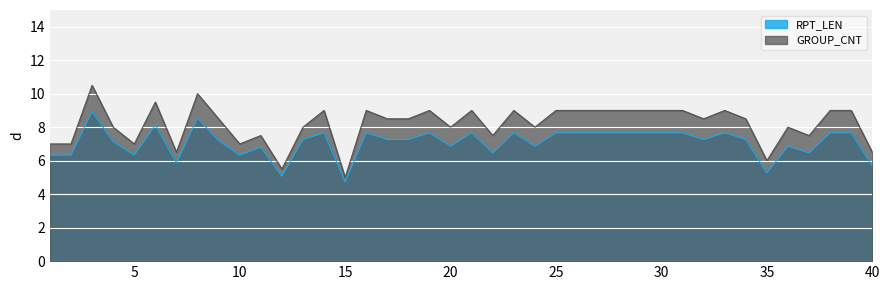

True or false: GROUP_CNT has more than 2 interior local peaks.

True